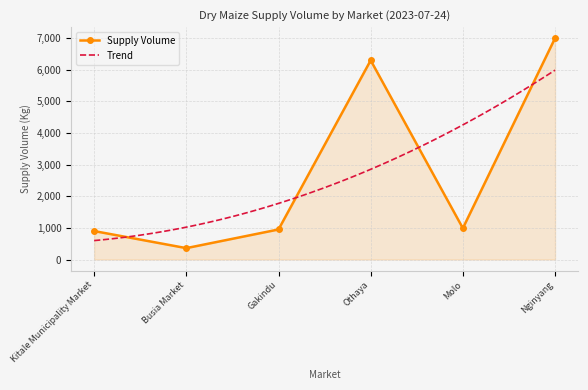

Reading left to right, what are all the values shown in this chart?

Kitale Municipality Market=900	Busia Market=360	Gakindu=950	Othaya=6300	Molo=990	Nginyang=7000